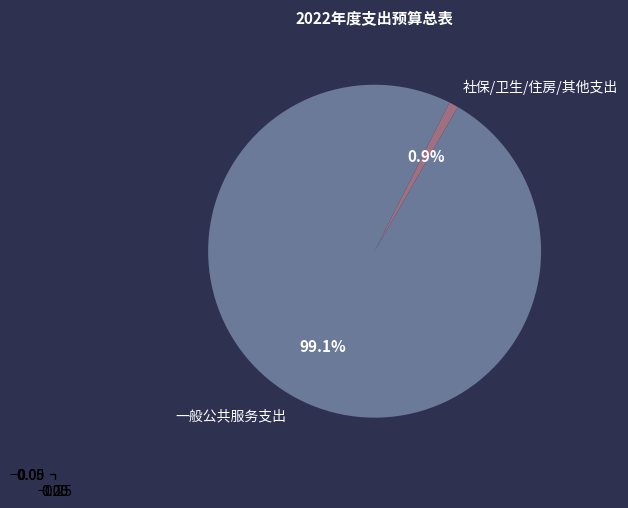

What percentage is NOT represented by 社保/卫生/住房/其他支出?

99.1%